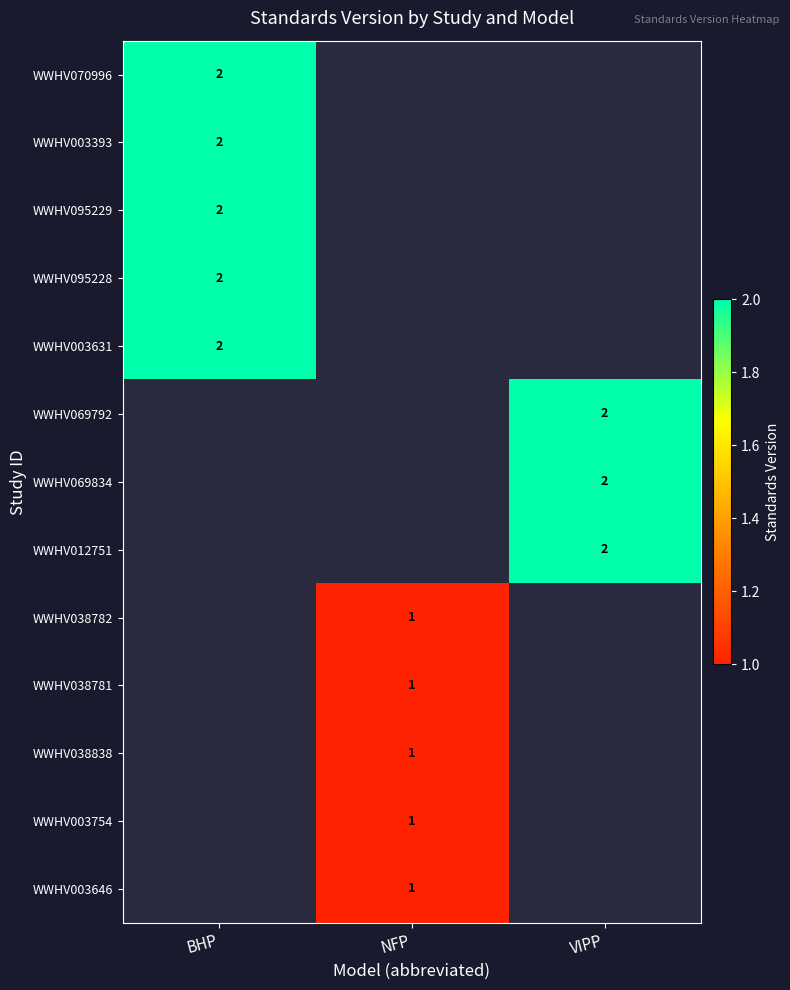

The value of WWHV069834 at VIPP is 2. True or false?

True